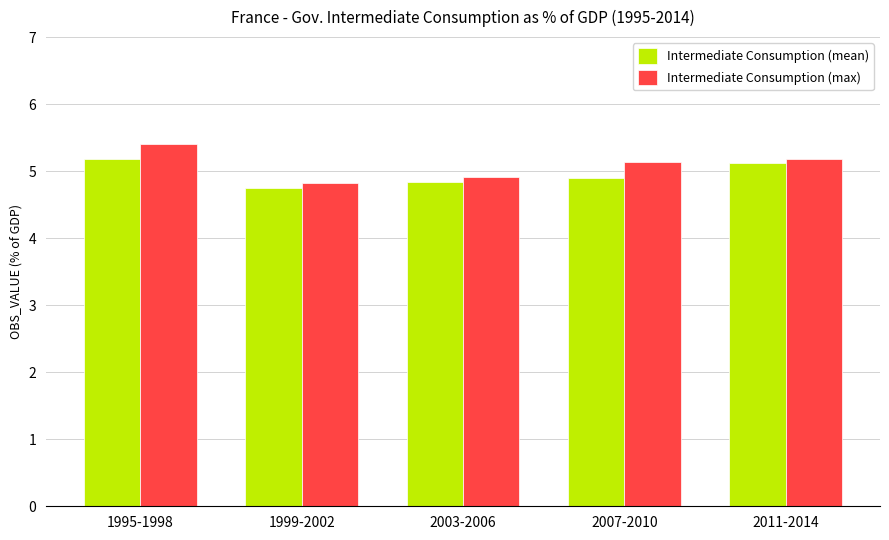

What is the average value of the Intermediate Consumption (mean) series?

5.0